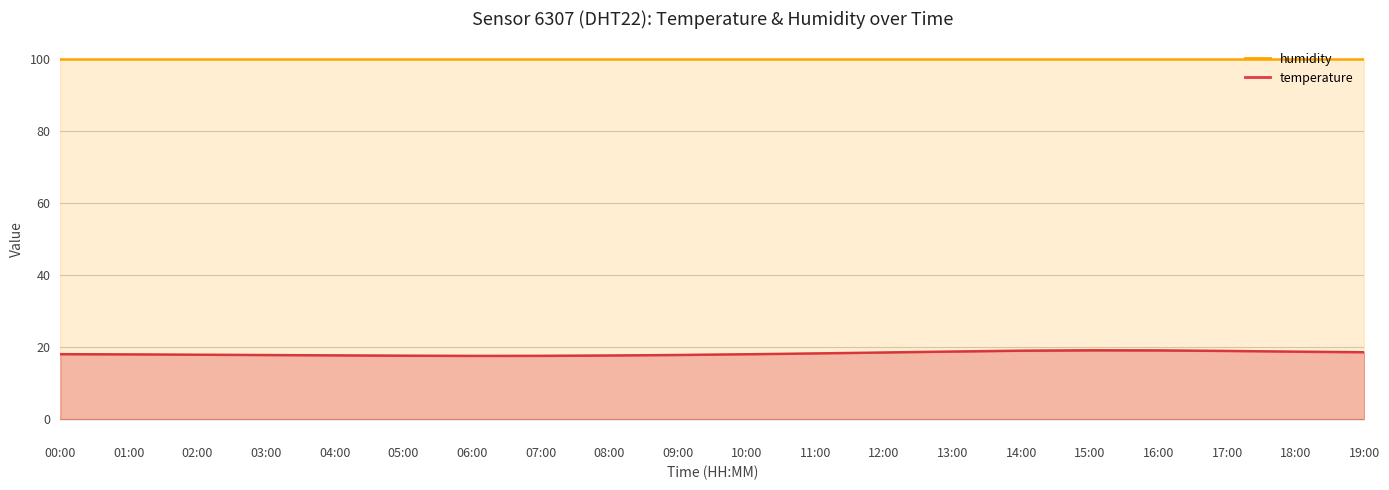

Is it true that the value at 06:00 is 17.6?

True